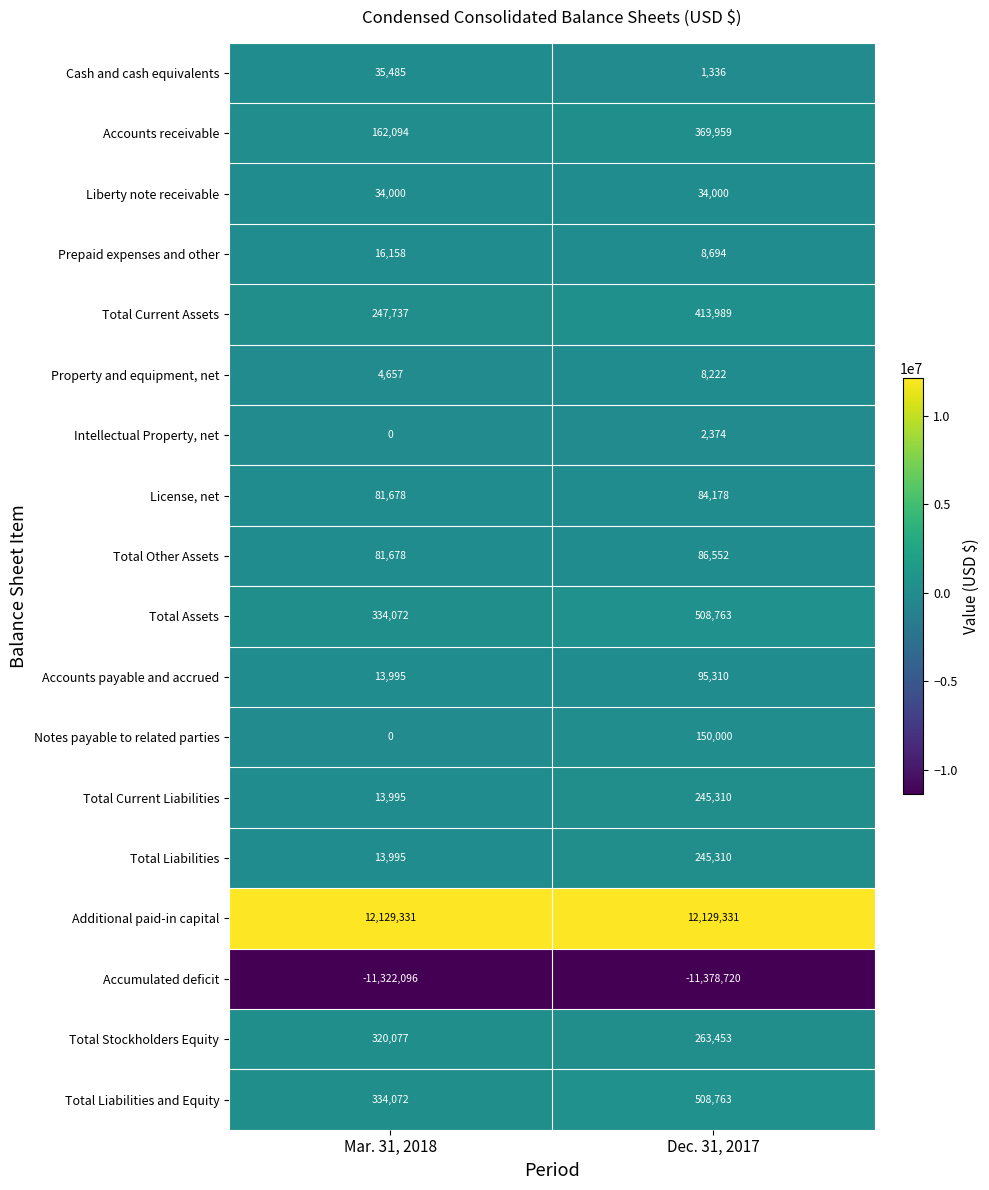

What is the maximum value shown in the chart?

12129331